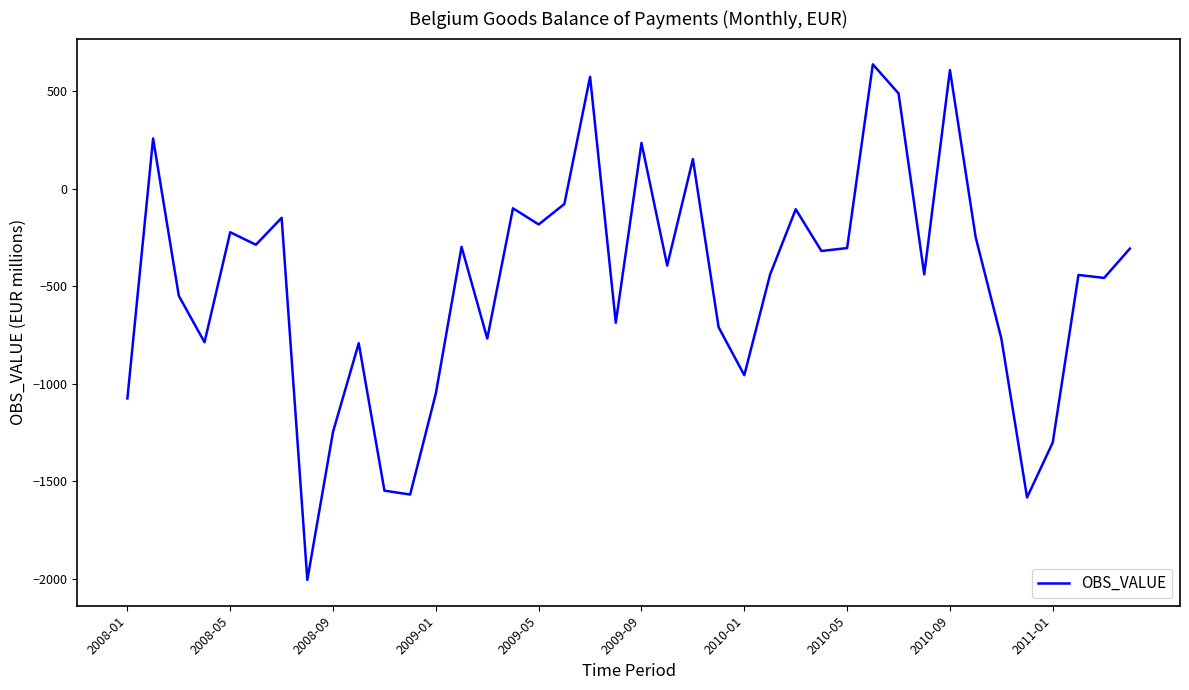

True or false: there are more than 2 points higher than both neighbors.

True